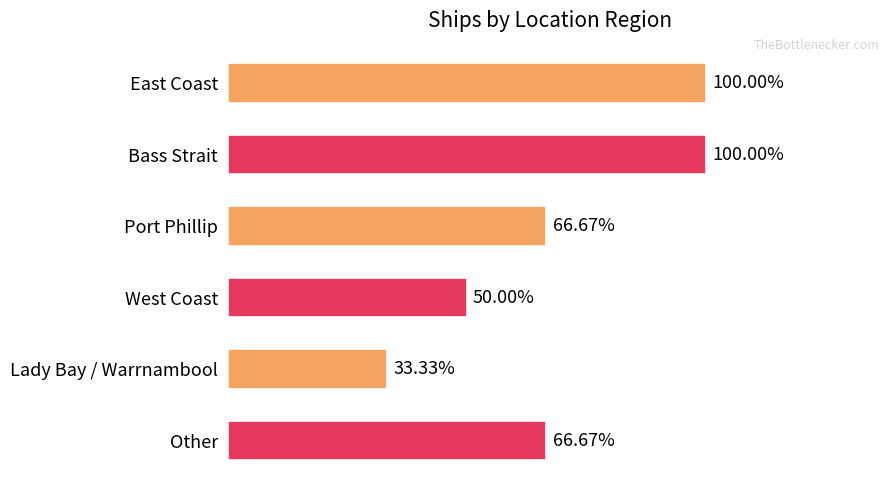

Are the bars horizontal?

Yes